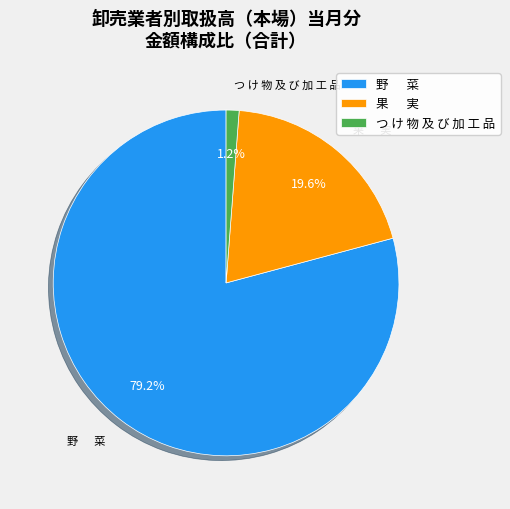

What is the largest slice in the pie chart?

野 菜